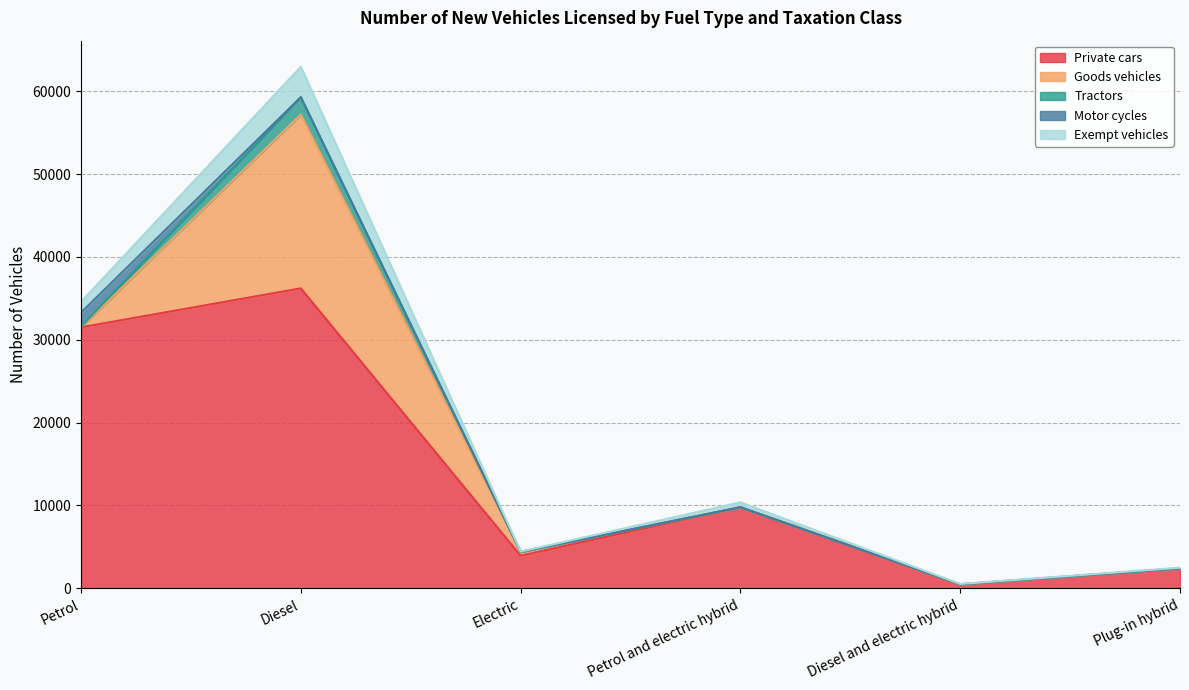

Which series has the largest total across all categories?

Private cars